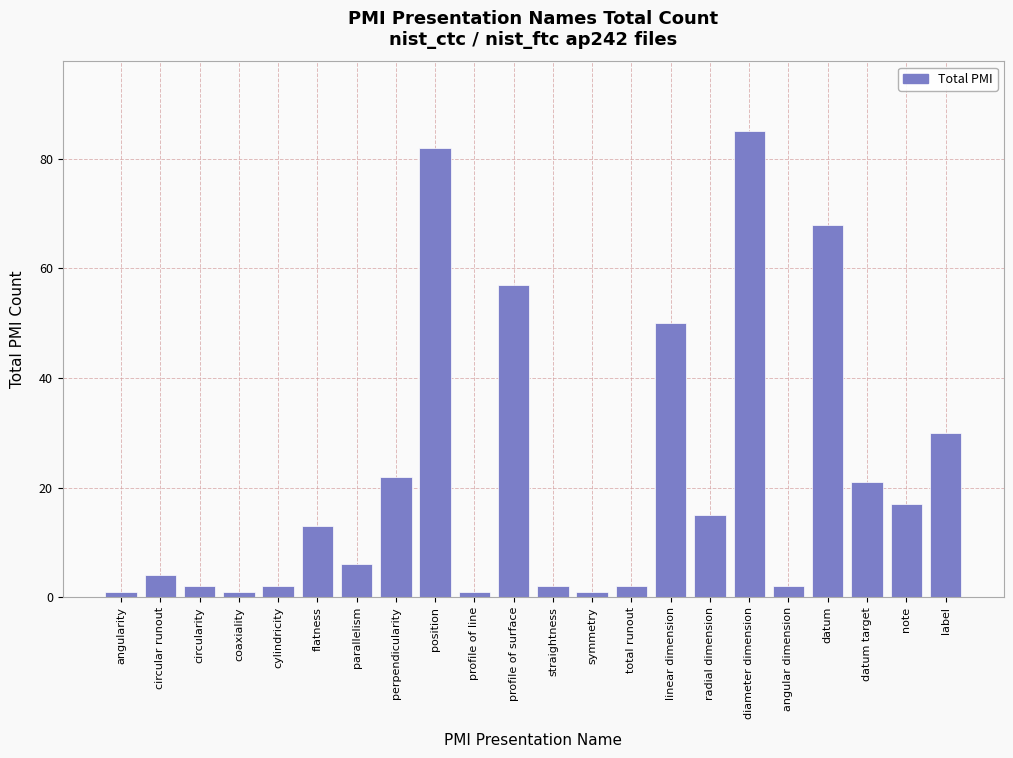

Reading left to right, list all the values displayed in this chart.

angularity=1	circular runout=4	circularity=2	coaxiality=1	cylindricity=2	flatness=13	parallelism=6	perpendicularity=22	position=82	profile of line=1	profile of surface=57	straightness=2	symmetry=1	total runout=2	linear dimension=50	radial dimension=15	diameter dimension=85	angular dimension=2	datum=68	datum target=21	note=17	label=30